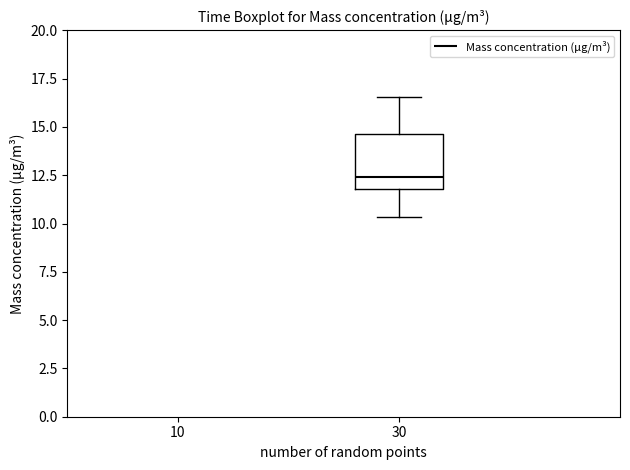

Where does the median line of the box at x = 30 sit on the y-axis? The values are not printed on the chart, so give them approximately, as read against the axis.

12.5